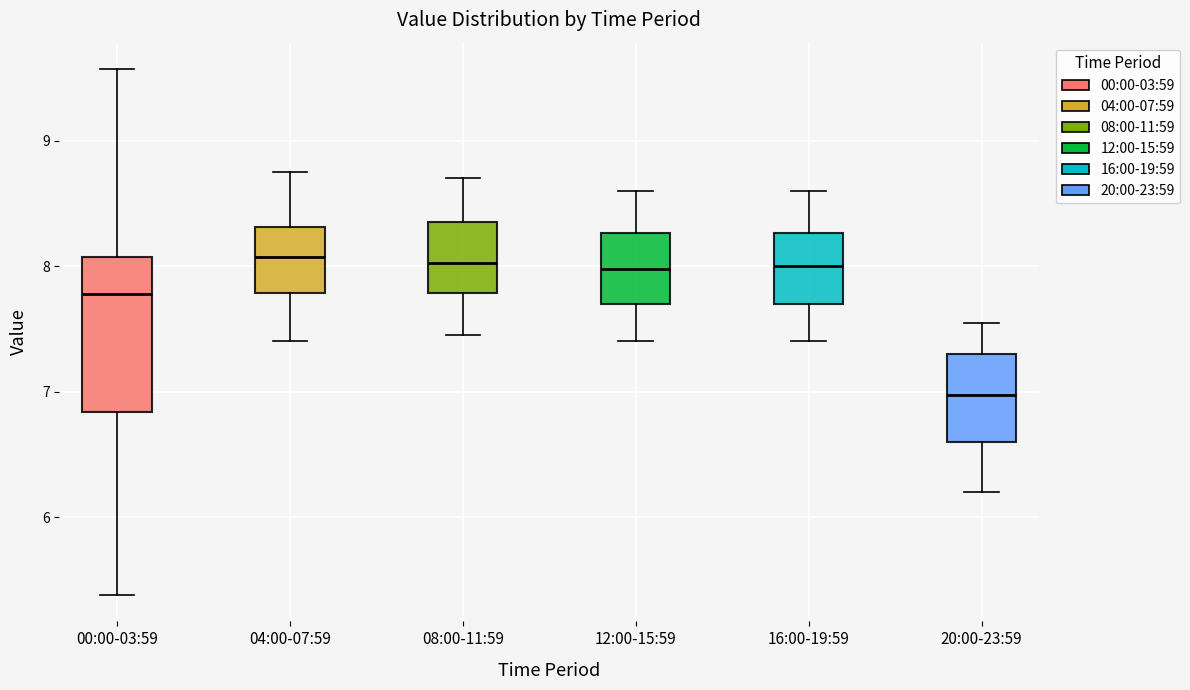

Where is the lower edge of the box for 12:00-15:59 on the y-axis? The values are not printed on the chart, so give them approximately, as read against the axis.

7.7